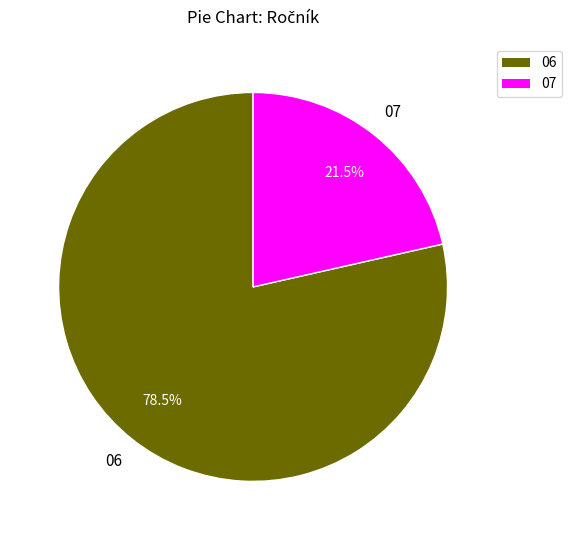

Between 07 and 06, which is larger?

06